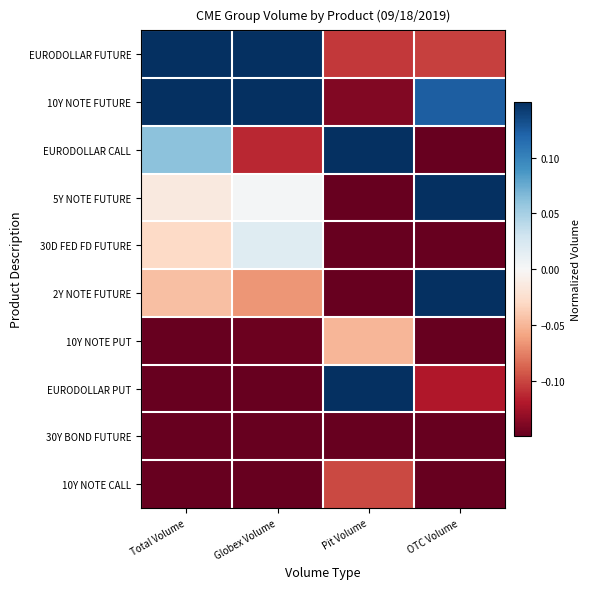

Which label corresponds to the largest value in the chart?

Pit Volume